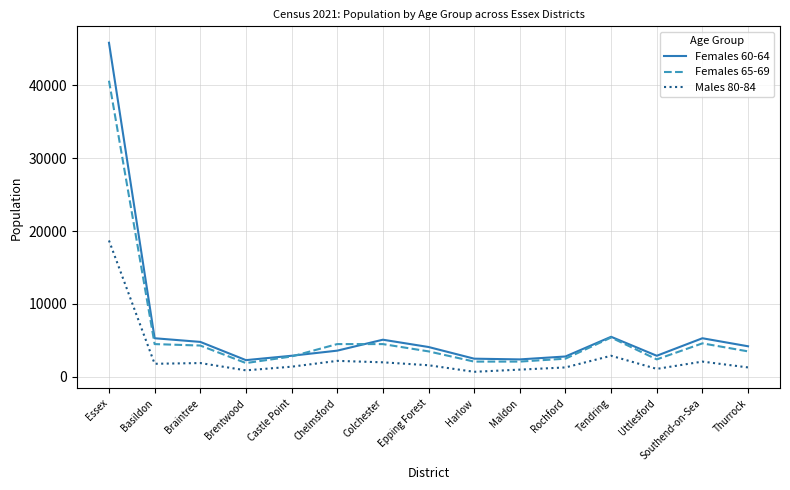

At which category is the sum across all series the highest?

Essex